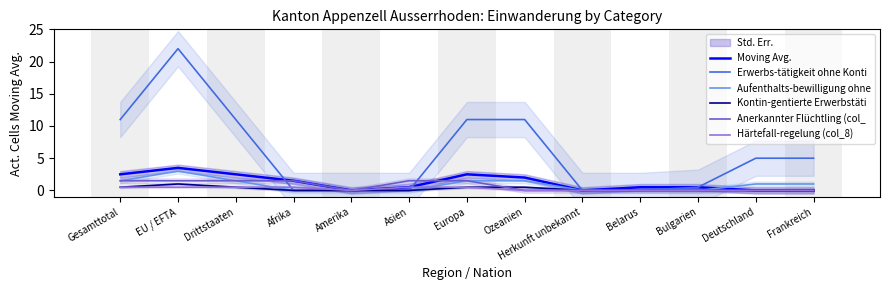

True or false: Moving Avg. and Kontin-gentierte Erwerbstäti cross at least once.

False